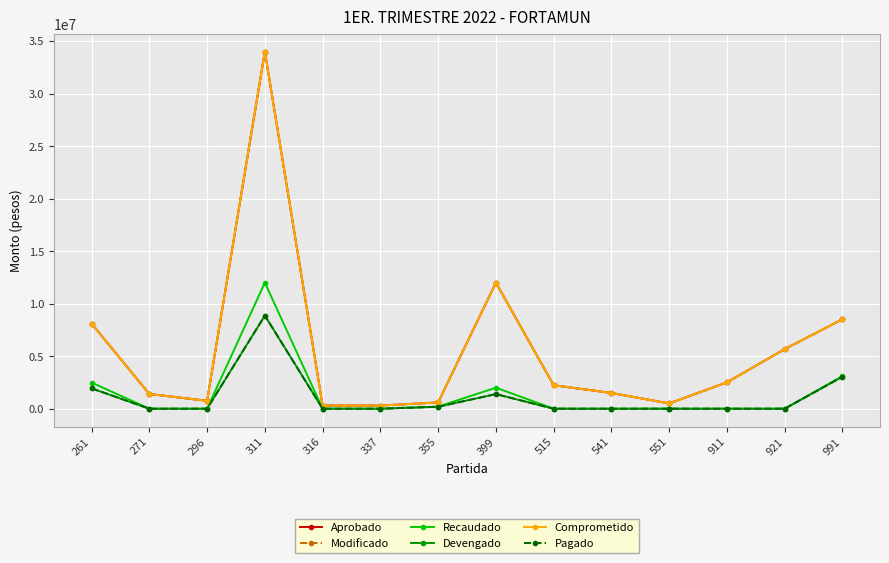

Rank the series at 355 from highest to lowest value.

Aprobado, Modificado, Comprometido, Recaudado, Devengado, Pagado